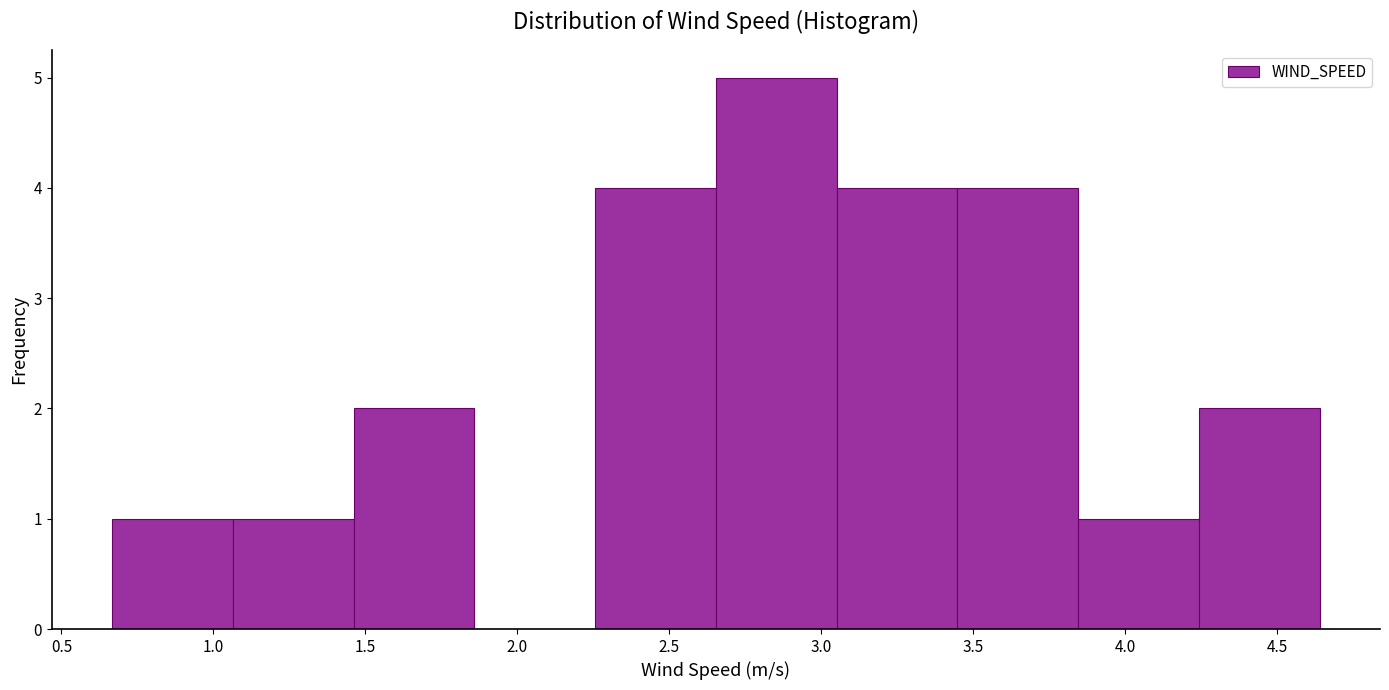

Reading left to right, transcribe this chart: for each bar, give the range it covers on the x-axis and its height. Neither the bar edges nor the heights are printed on the chart, so give them approximately, as read against the axes.

0.65 to 1.05: 1
1.05 to 1.45: 1
1.45 to 1.85: 2
1.85 to 2.25: 0
2.25 to 2.65: 4
2.65 to 3.05: 5
3.05 to 3.45: 4
3.45 to 3.85: 4
3.85 to 4.25: 1
4.25 to 4.65: 2